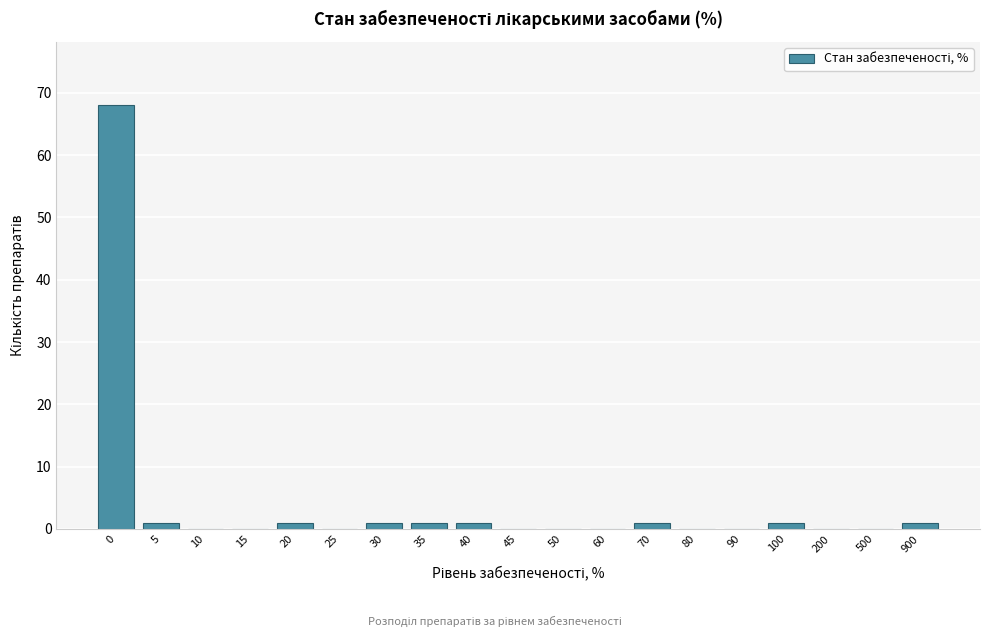

Reading left to right, list all the values displayed in this chart.

0=68	5=1	10=0	15=0	20=1	25=0	30=1	35=1	40=1	45=0	50=0	60=0	70=1	80=0	90=0	100=1	200=0	500=0	900=1